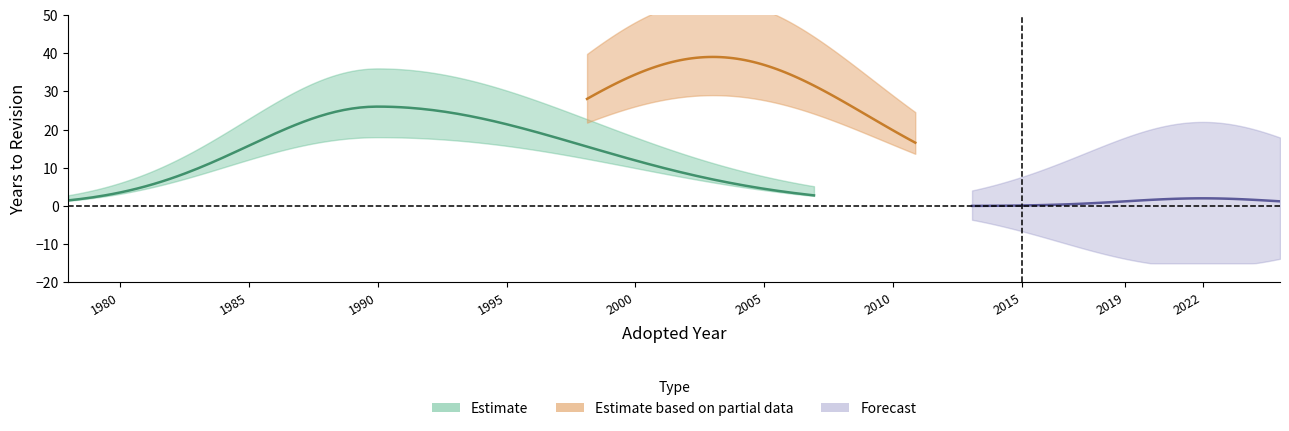

Between 3 and 2, which is larger?

3